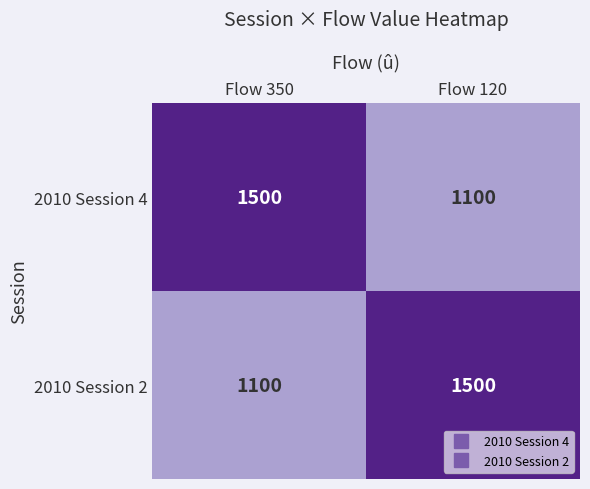

How many categories are shown in the chart?

2